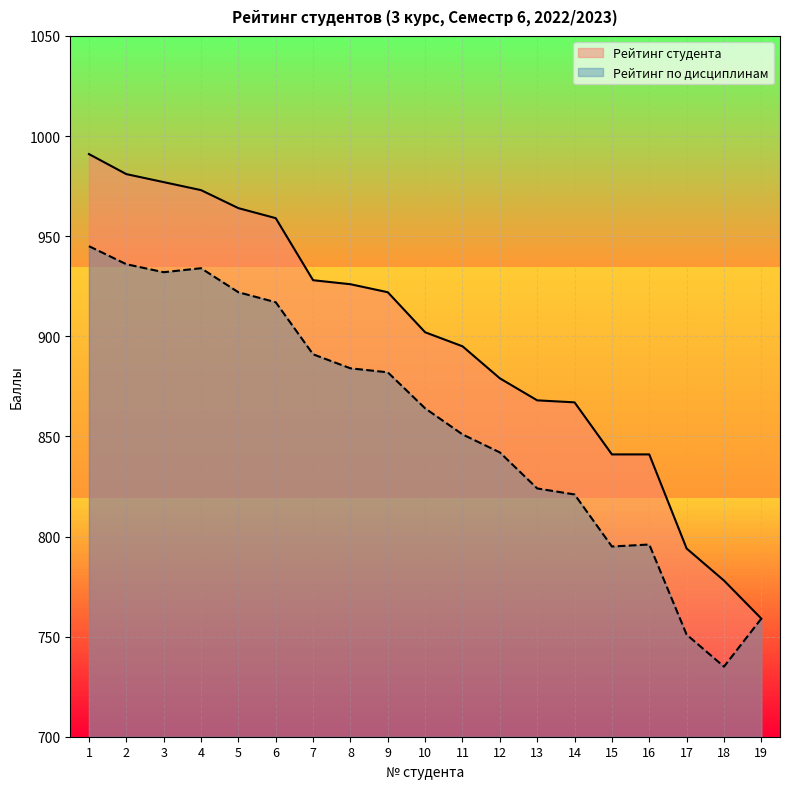

How many interior local valleys does the Рейтинг по дисциплинам series have?

3